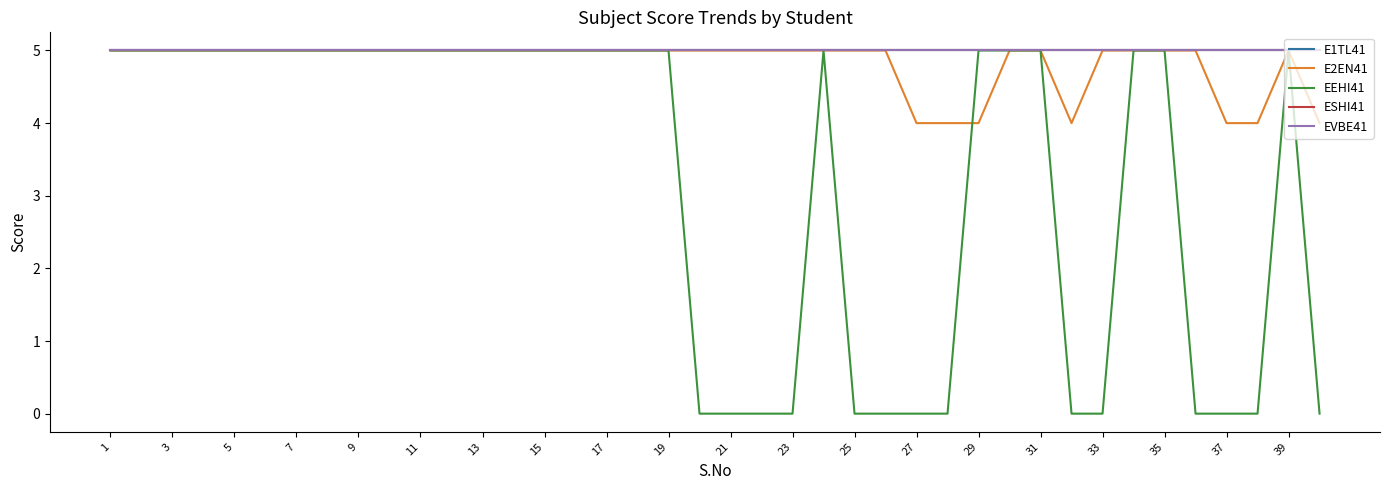

How many EEHI41 values are between 0 and 5?

40